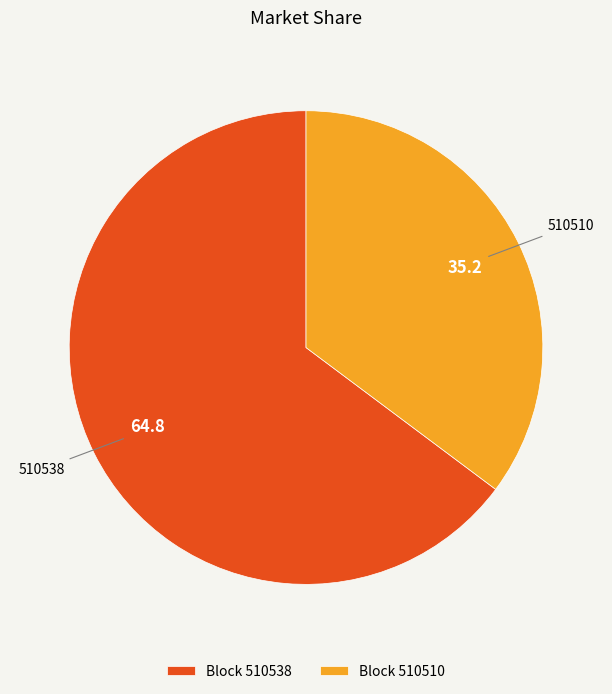

Which has a higher value, Block 510538 or Block 510510?

Block 510538